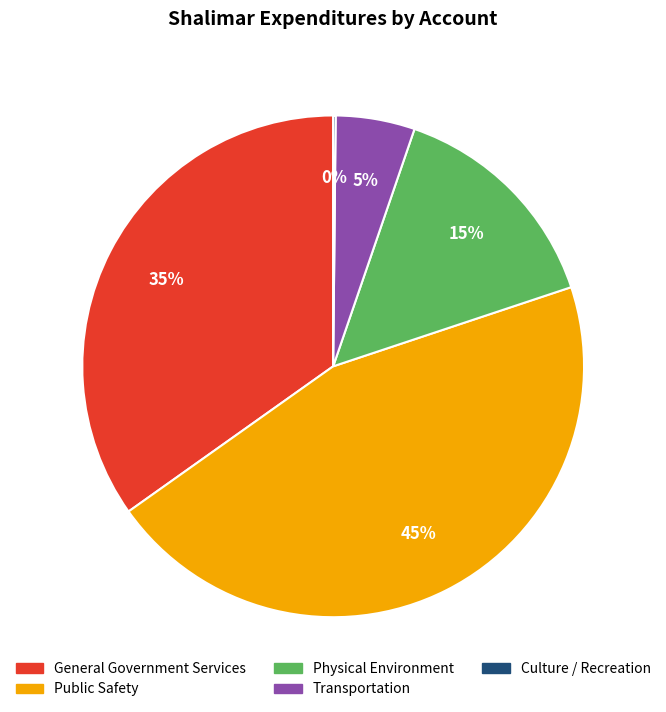

To the nearest percent, what percentage of the pie is General Government Services?

35%